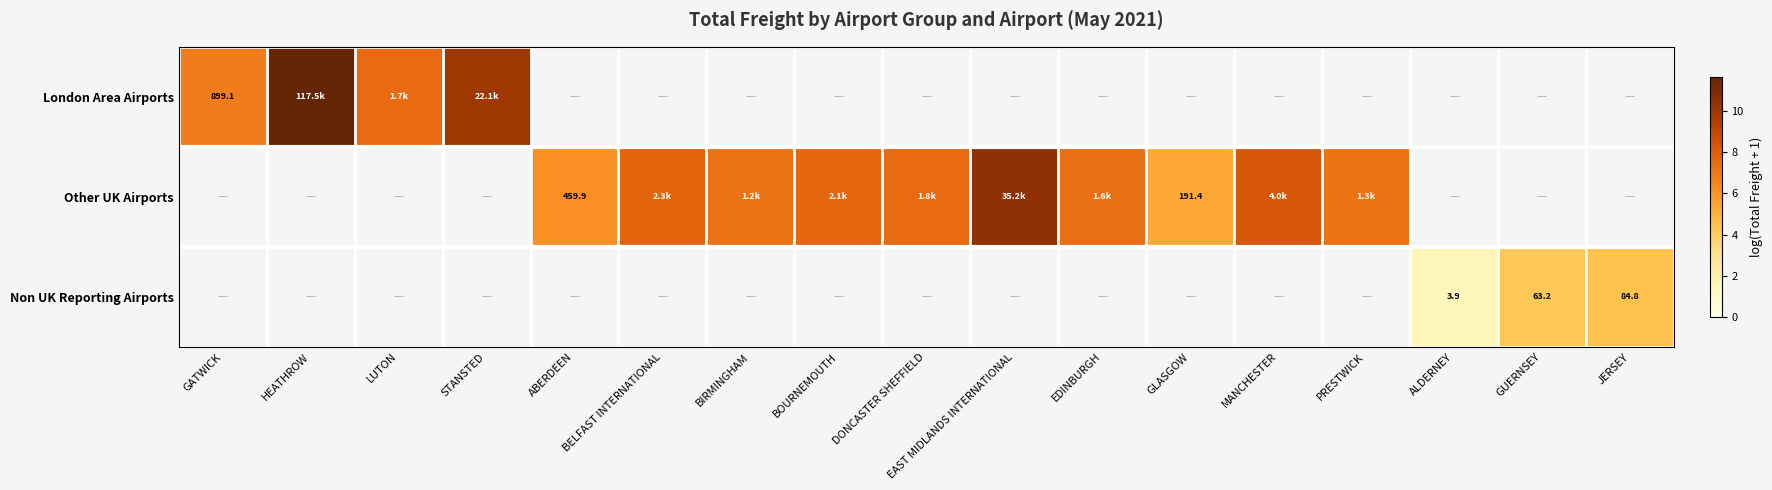

What is the sum of the Other UK Airports values at BOURNEMOUTH and EDINBURGH?

15.0